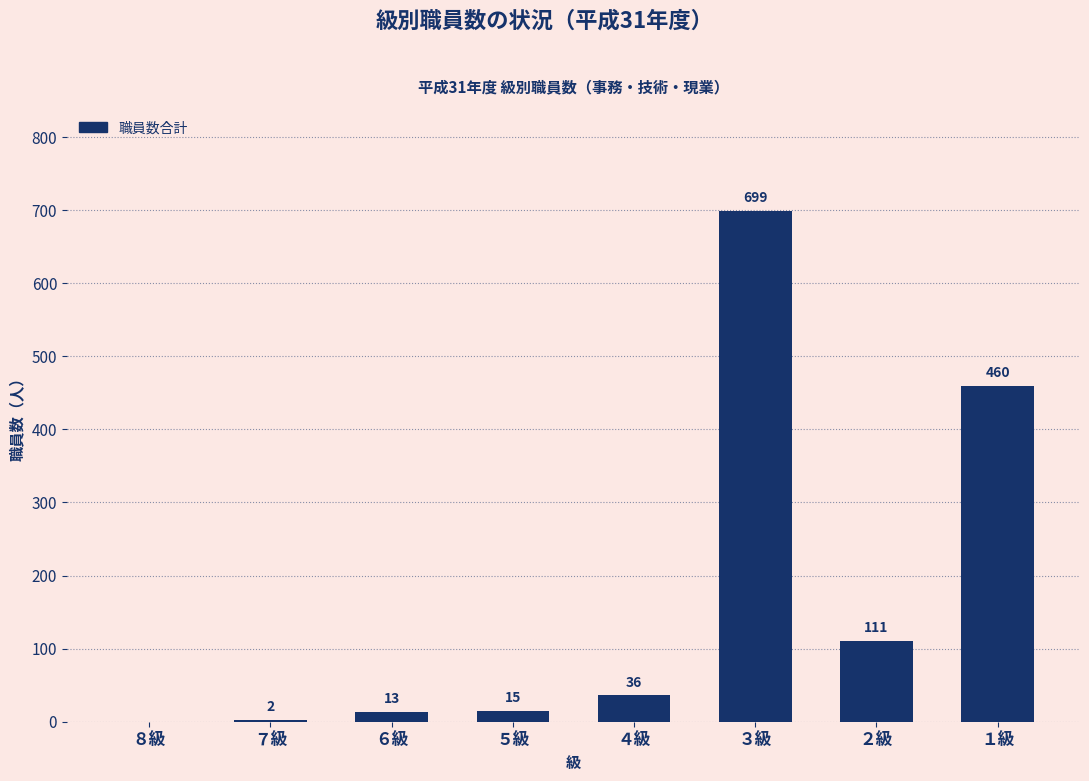

Reading left to right, transcribe all the data shown in this chart.

８級=0	７級=2	６級=13	５級=15	４級=36	３級=699	２級=111	１級=460